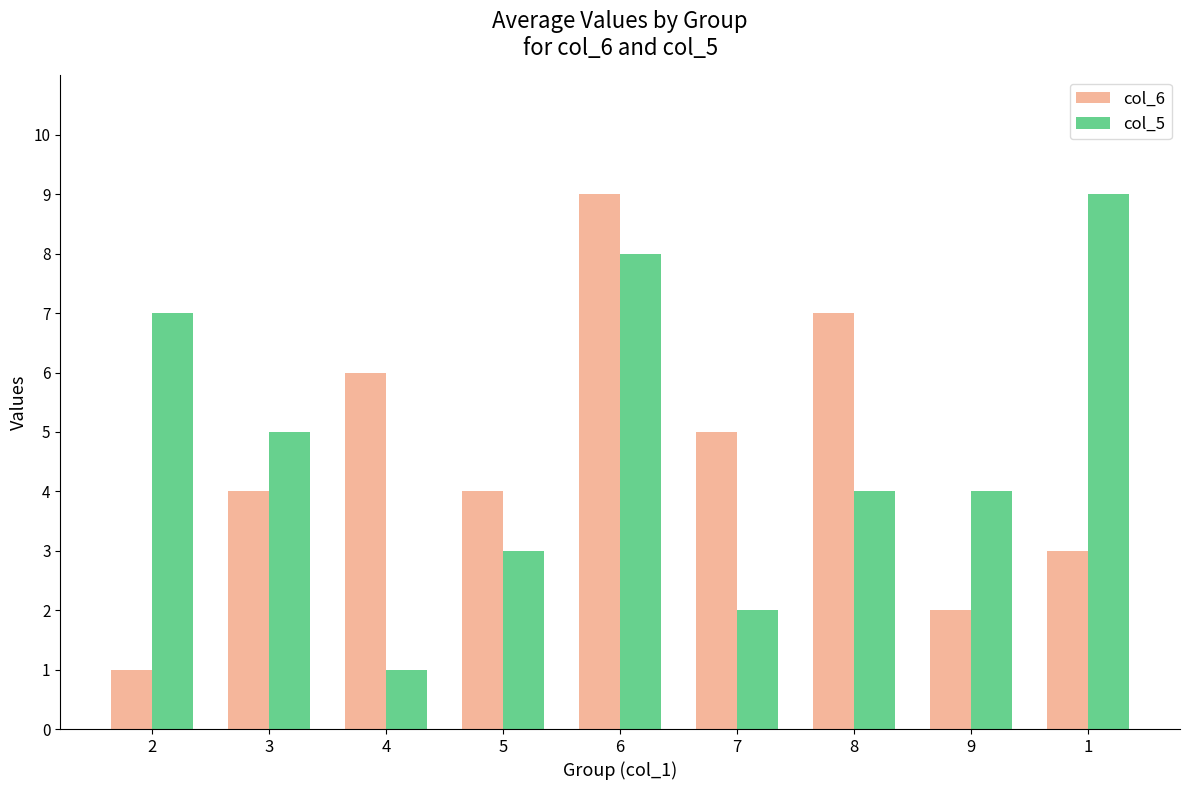

Between 6 and 7, which series saw the biggest shift?

col_5